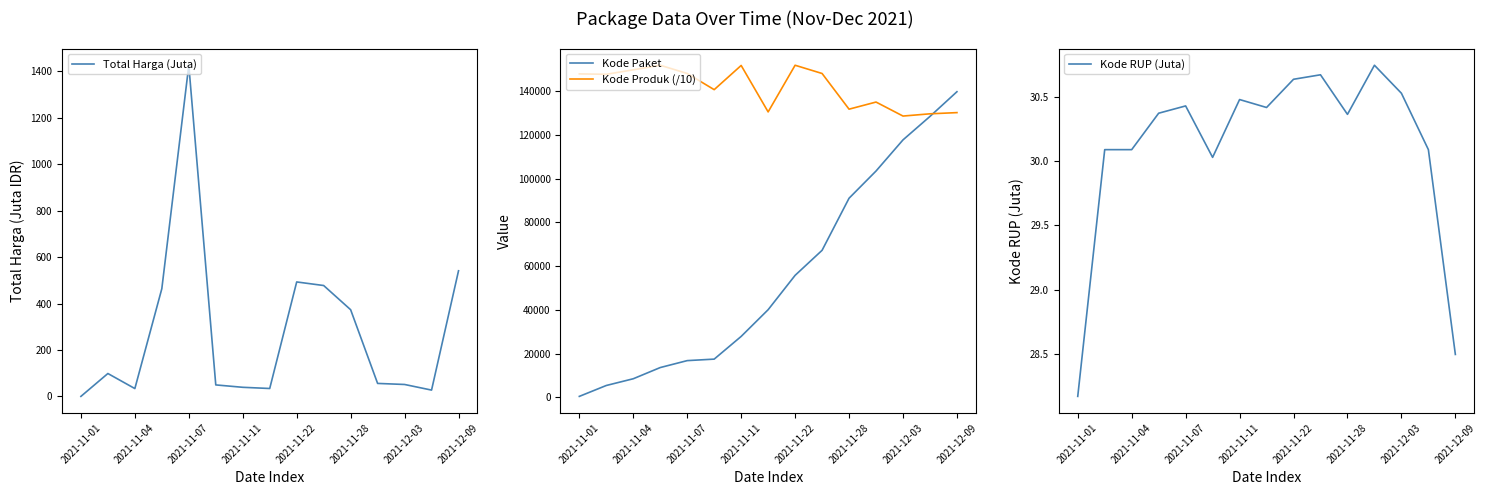

What is the lowest value of the Kode RUP (Juta) series?

28.2